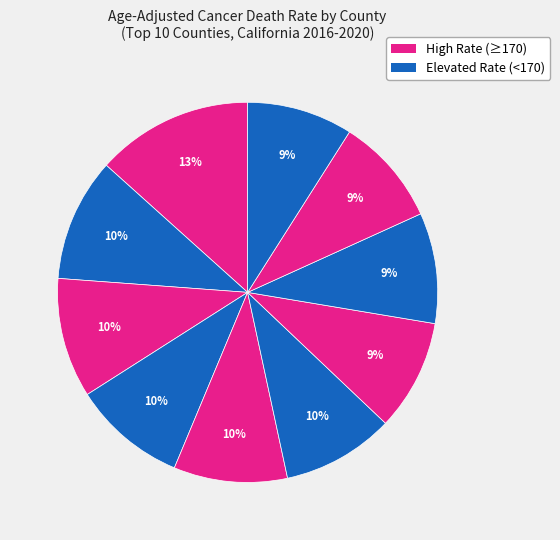

How many segments does this pie chart have?

10